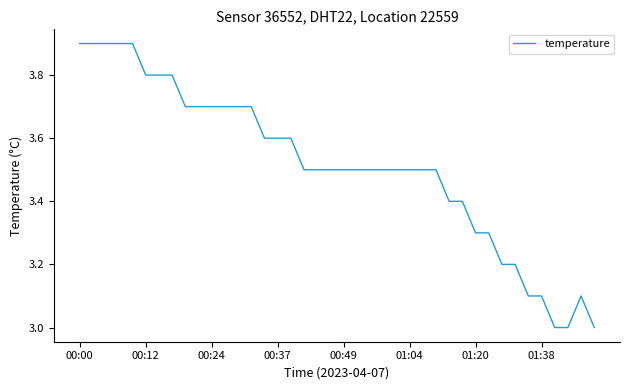

Is this an area chart (filled region under the line)?

No